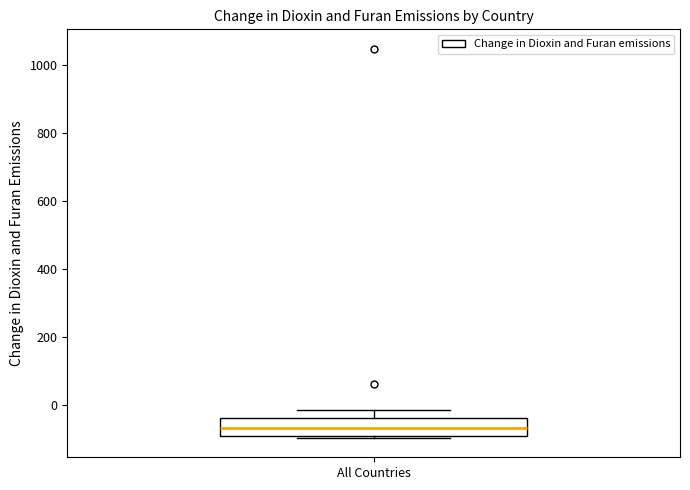

Read this box plot against the y-axis: the position of the median line, the range covered by the box, and the ends of both whiskers. The values are not printed on the chart, so give them approximately, as read against the axis.

median -60, box -100 to -40, whiskers -100 (just below the box's lower edge) to -20